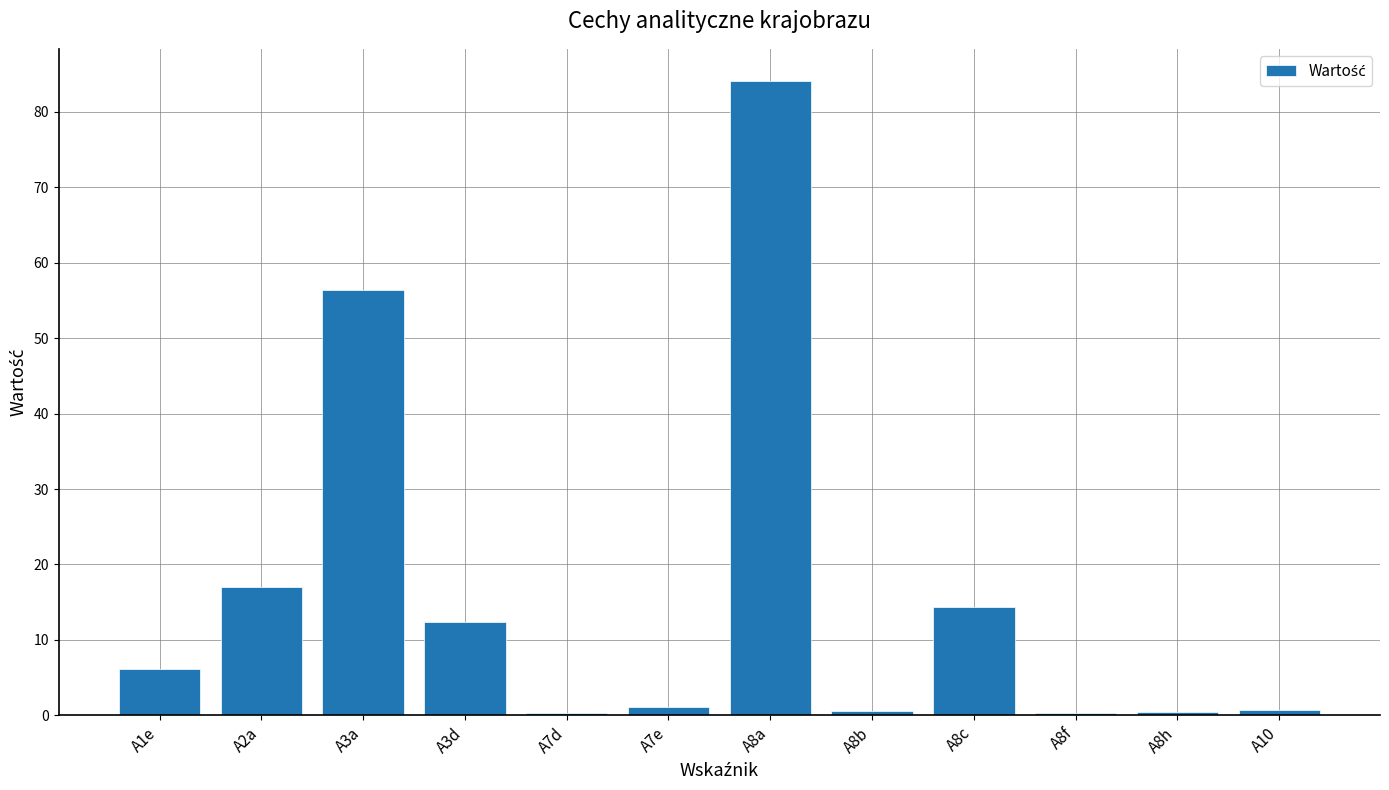

What is the label of the 12th bar from the right?

A1e